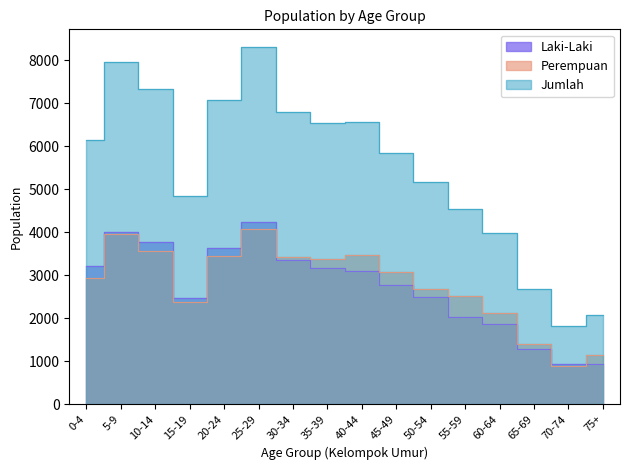

At which category is the sum across all series the highest?

25-29